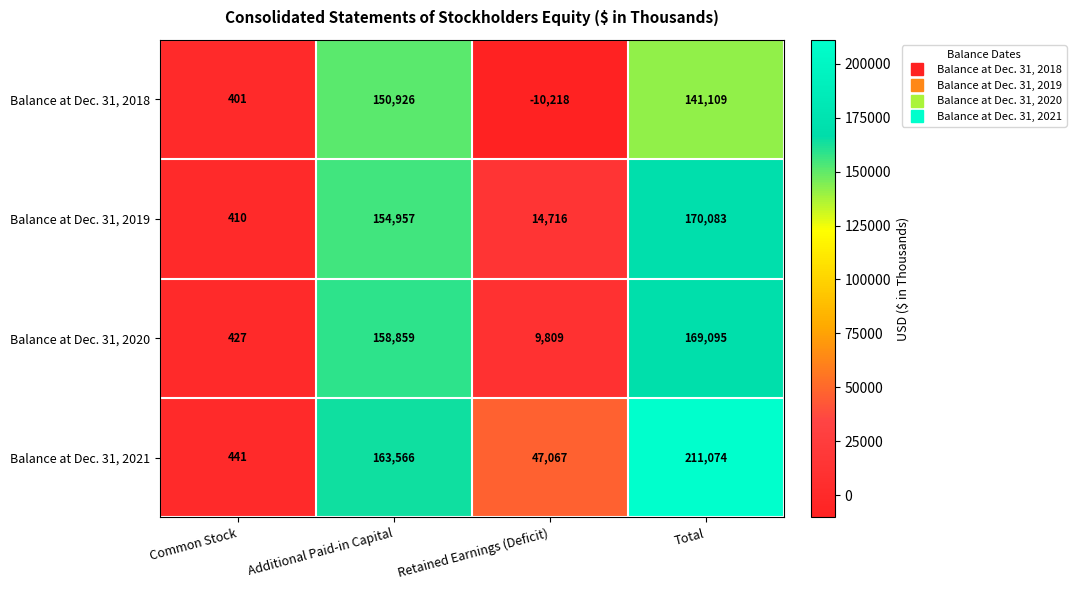

What is the approximate value of Balance at Dec. 31, 2019 at Retained Earnings (Deficit)?

14716